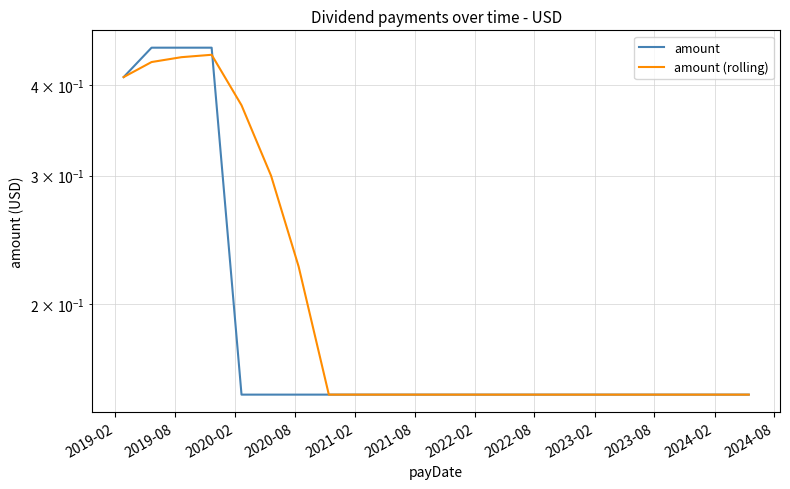

Which series has the largest total across all categories?

amount (rolling)